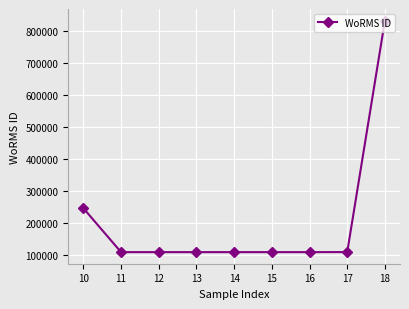

Read the value at 15.

109534